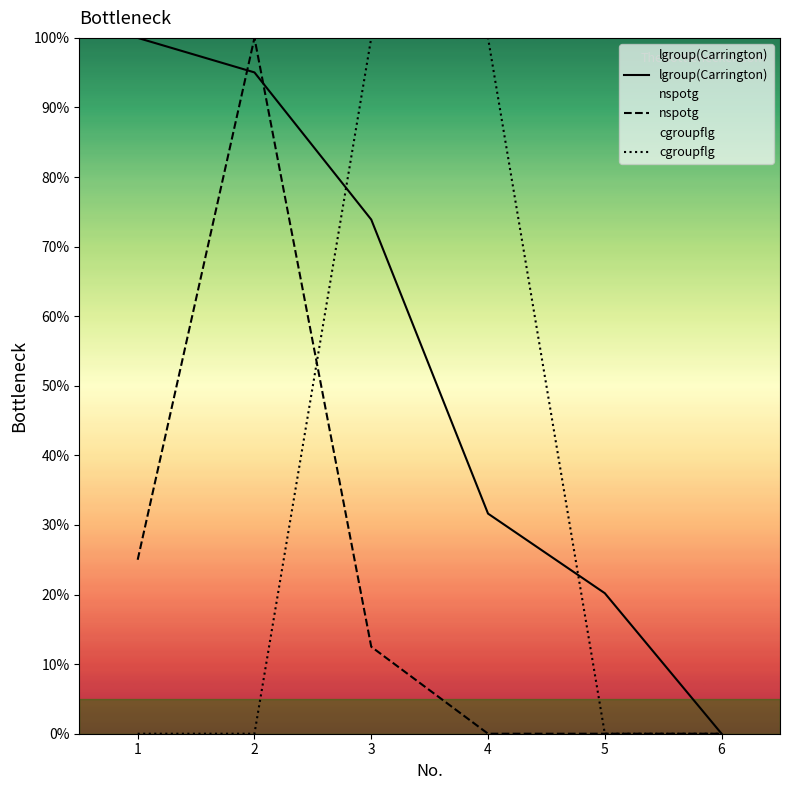

What is the difference between the maximum and minimum values in the cgroupflg series?

100.0